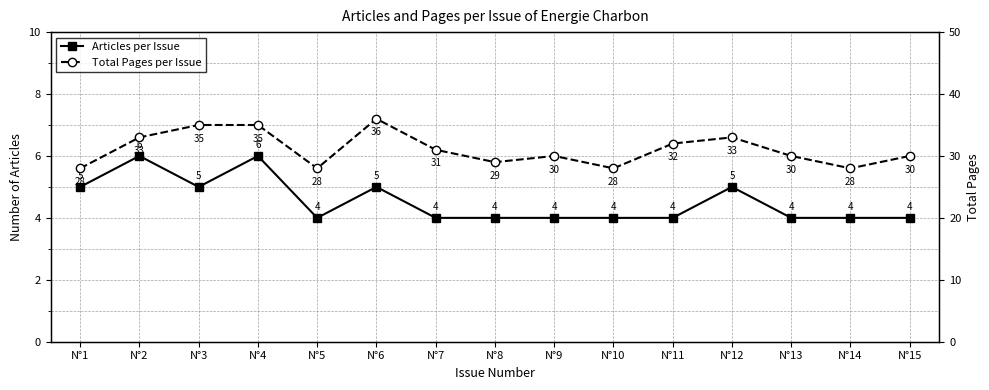

Rank the series by their average value, from lowest to highest.

Articles per Issue, Total Pages per Issue